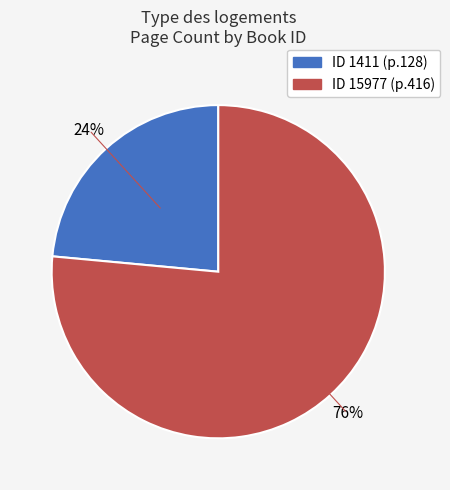

Is there a majority slice in this chart?

Yes